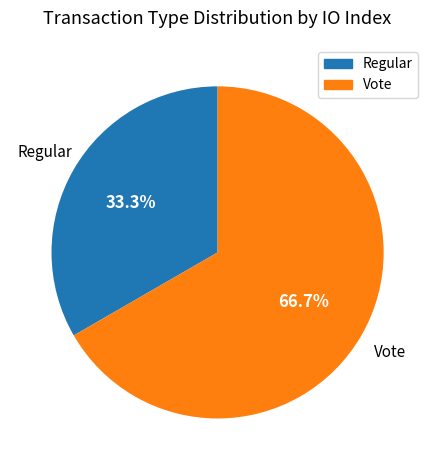

What percentage is NOT represented by Regular?

66.7%